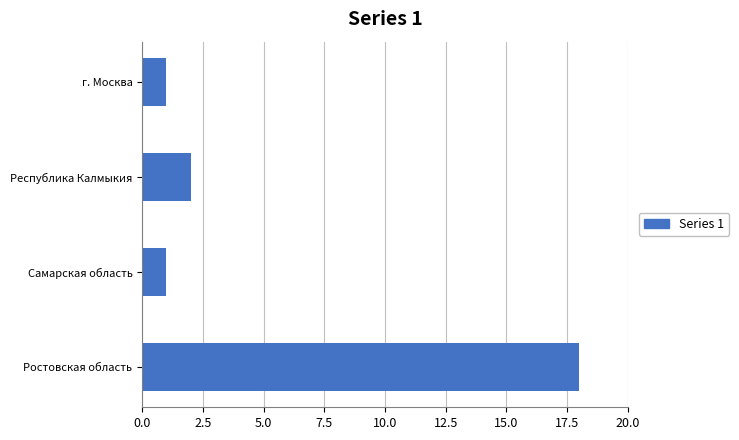

Which has a higher value, Республика Калмыкия or Ростовская область?

Ростовская область